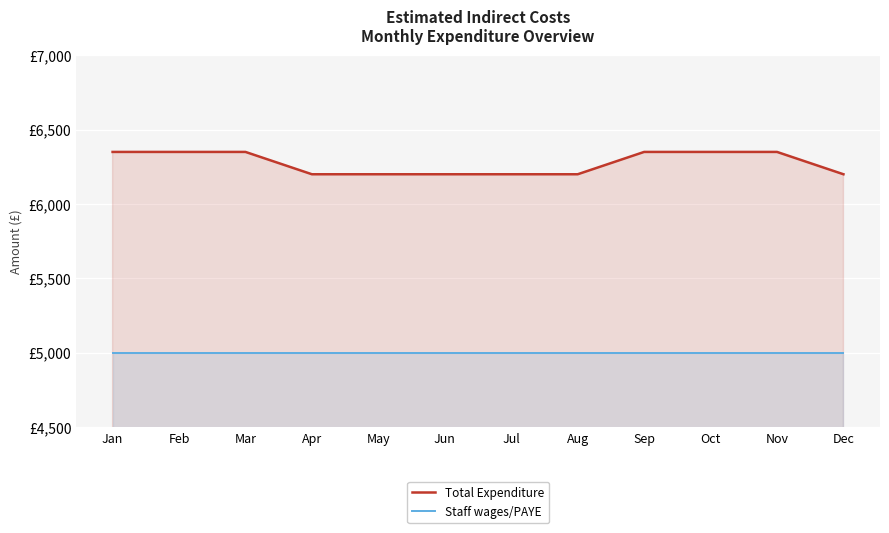

Reading left to right, what are all the values shown in this chart?

Total Expenditure: 6350	6350	6350	6200	6200	6200	6200	6200	6350	6350	6350	6200
Staff wages/PAYE: 5000	5000	5000	5000	5000	5000	5000	5000	5000	5000	5000	5000